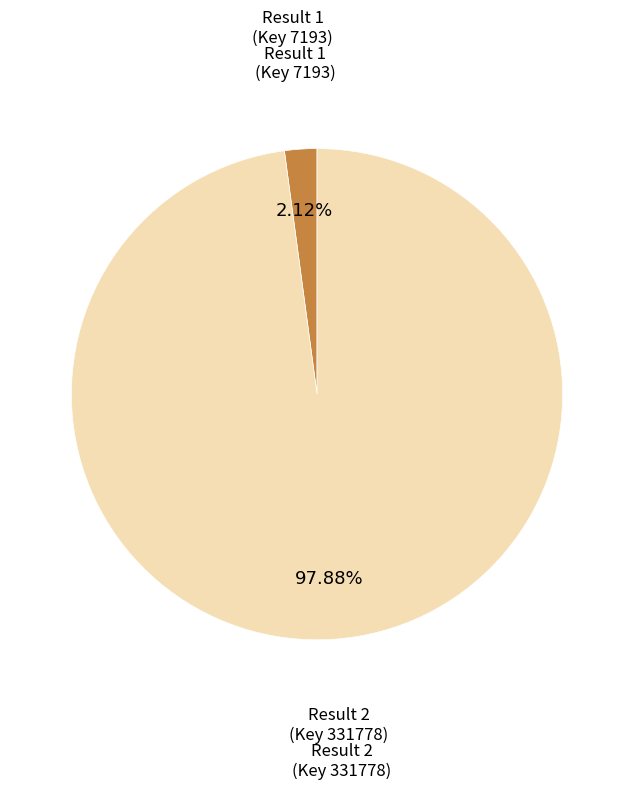

To the nearest percent, what is the combined percentage of Result 2 (Key 331778) and Result 1 (Key 7193)?

100%